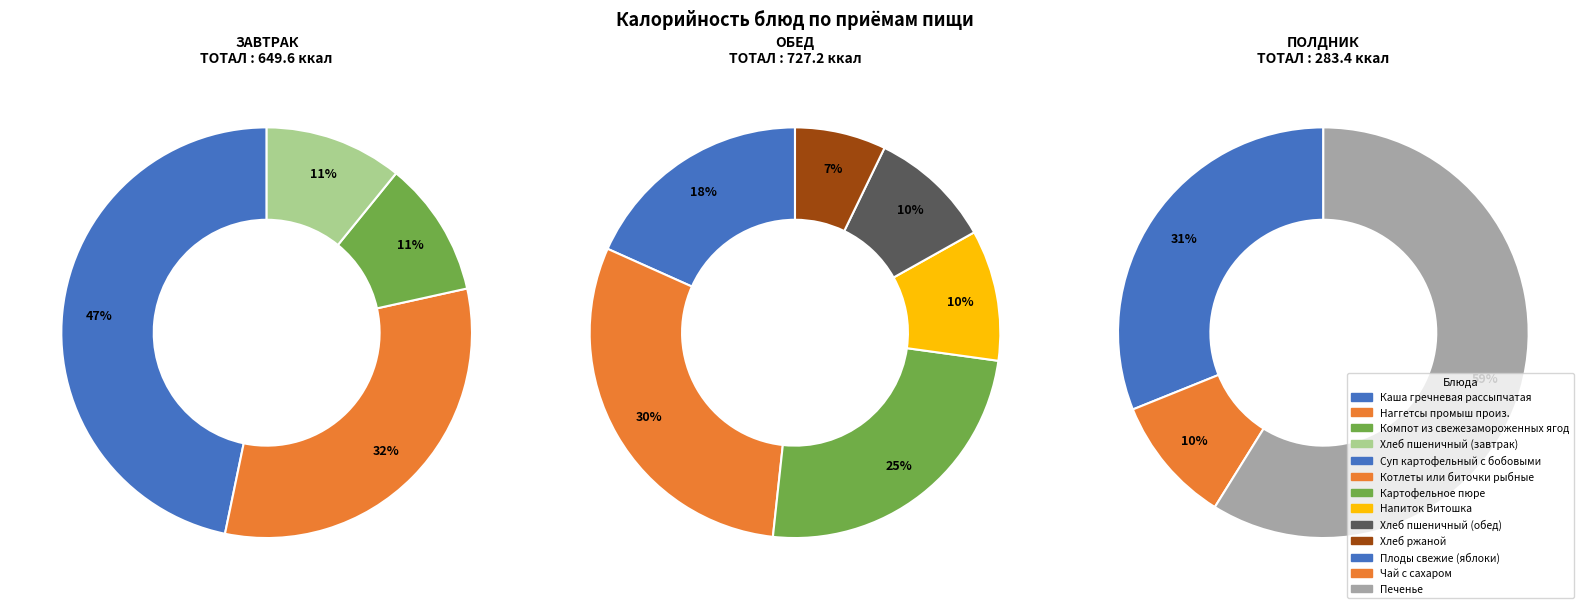

Rank the categories by value from highest to lowest.

Каша гречневая рассыпчатая, Котлеты или биточки рыбные, Наггетсы промыш произ., Картофельное пюре, Печенье, Суп картофельный с бобовыми, Плоды свежие (яблоки), Напиток Витошка, Хлеб пшеничный (завтрак), Хлеб пшеничный (обед), Компот из свежезамороженных ягод, Хлеб ржаной, Чай с сахаром